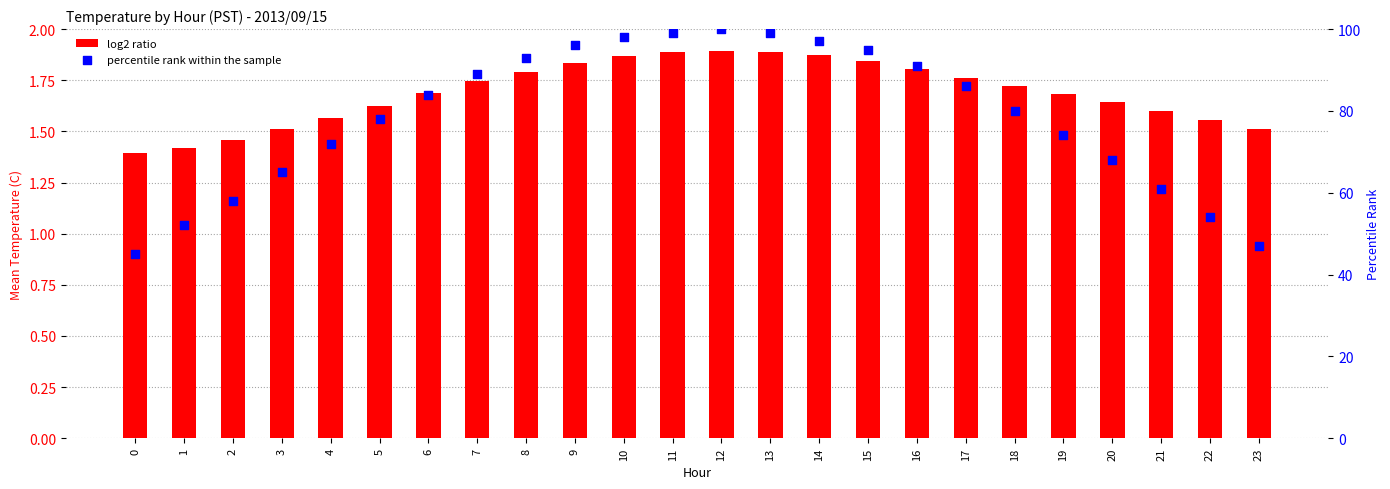

Is the value of percentile rank within the sample at 16 greater than the value of log2 ratio at 2?

Yes